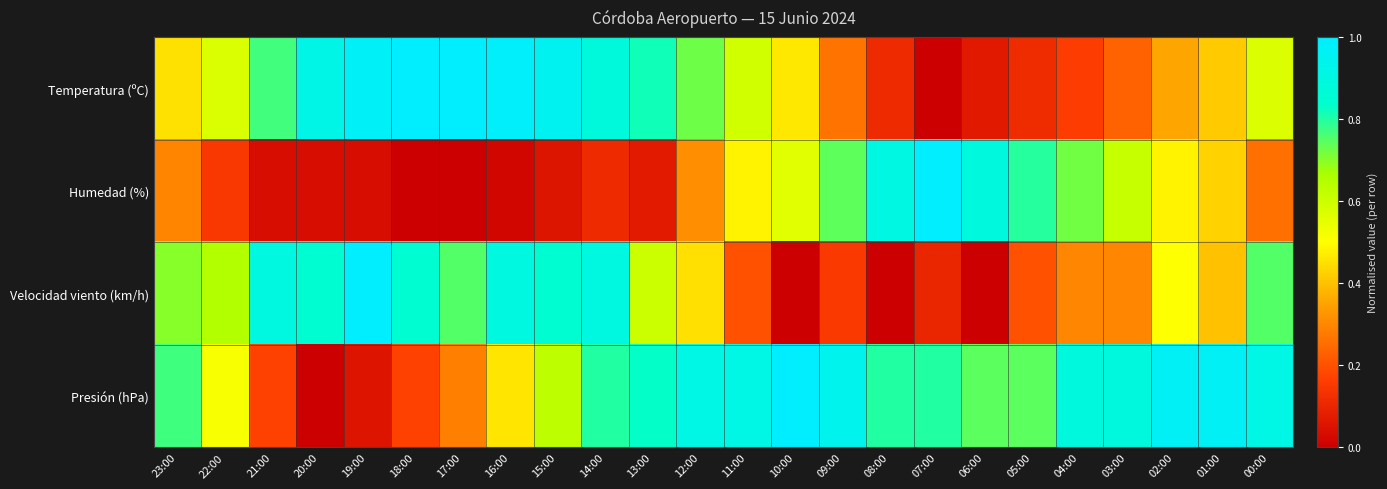

List the series in order of their peak value, lowest first.

Temperatura (ºC), Humedad (%), Velocidad viento (km/h), Presión (hPa)